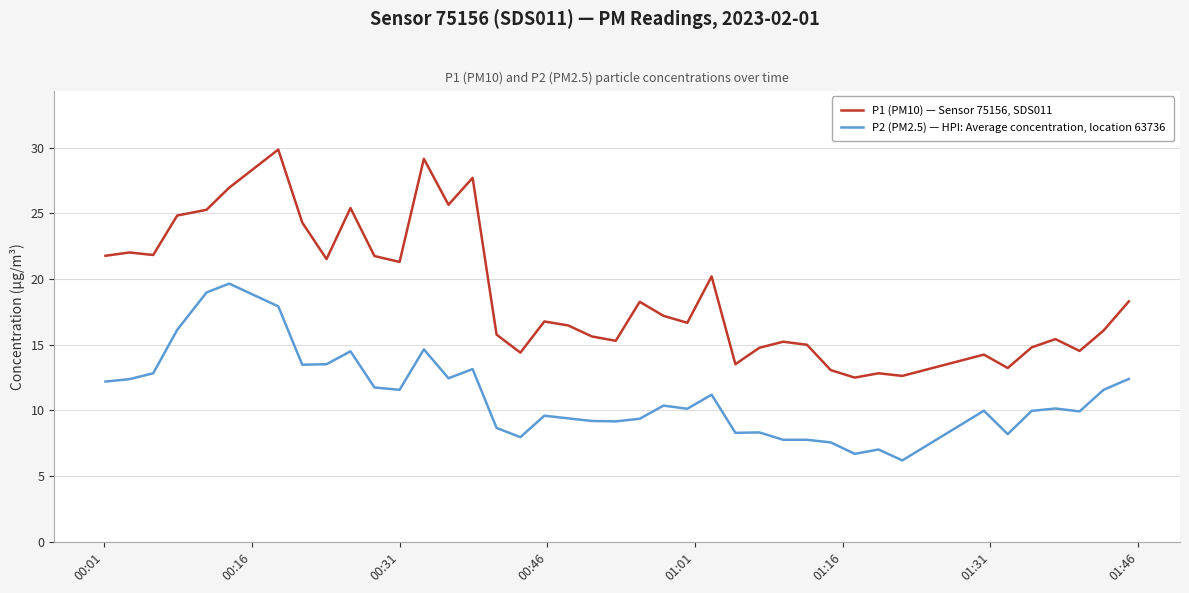

Which series has the largest range (max minus min)?

P1 (PM10) — Sensor 75156, SDS011